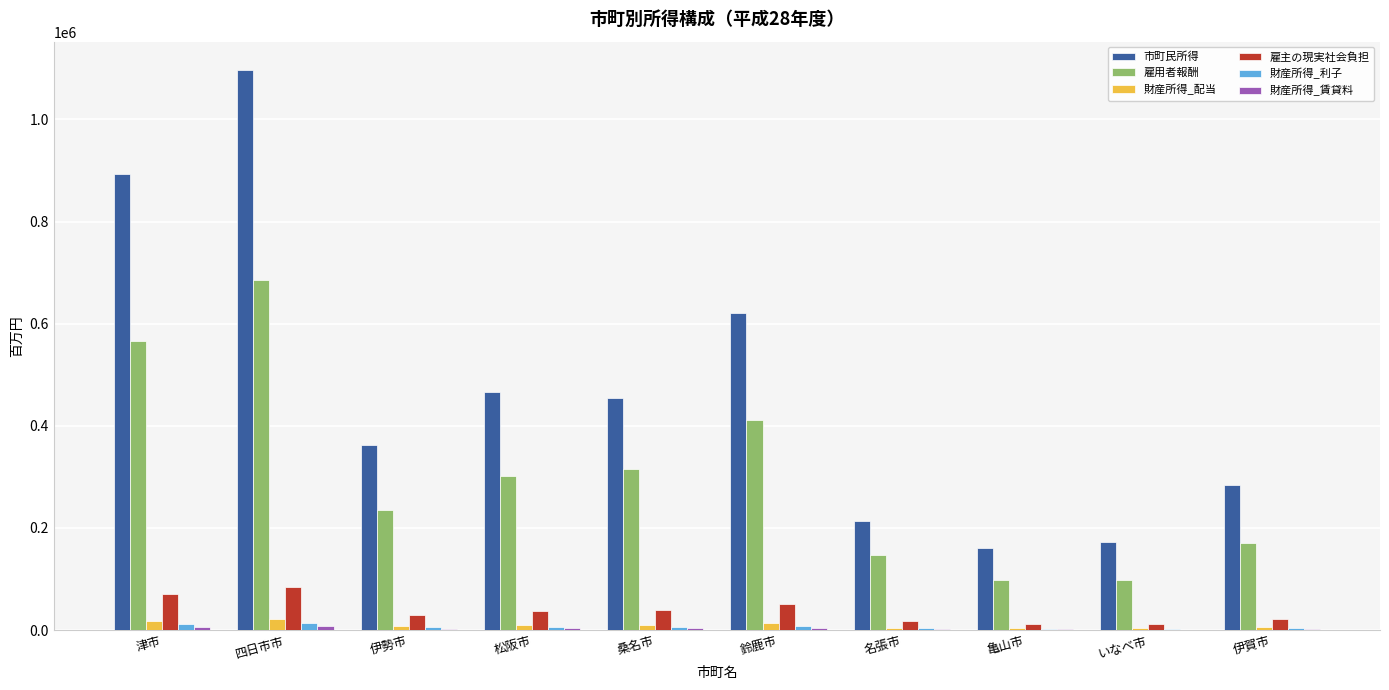

Which series has the largest total across all categories?

市町民所得